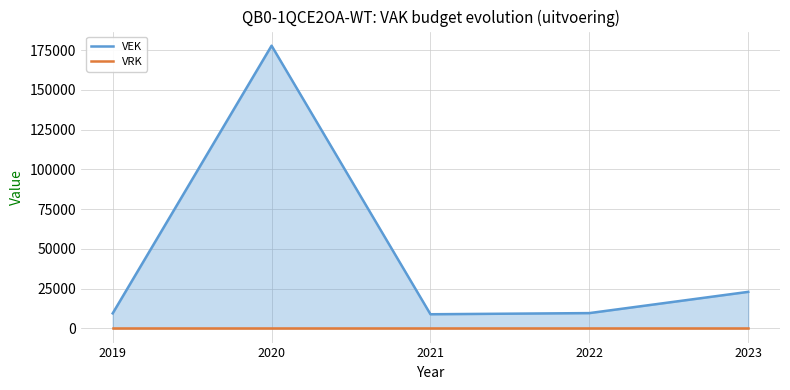

What is the maximum value for VEK?

177831